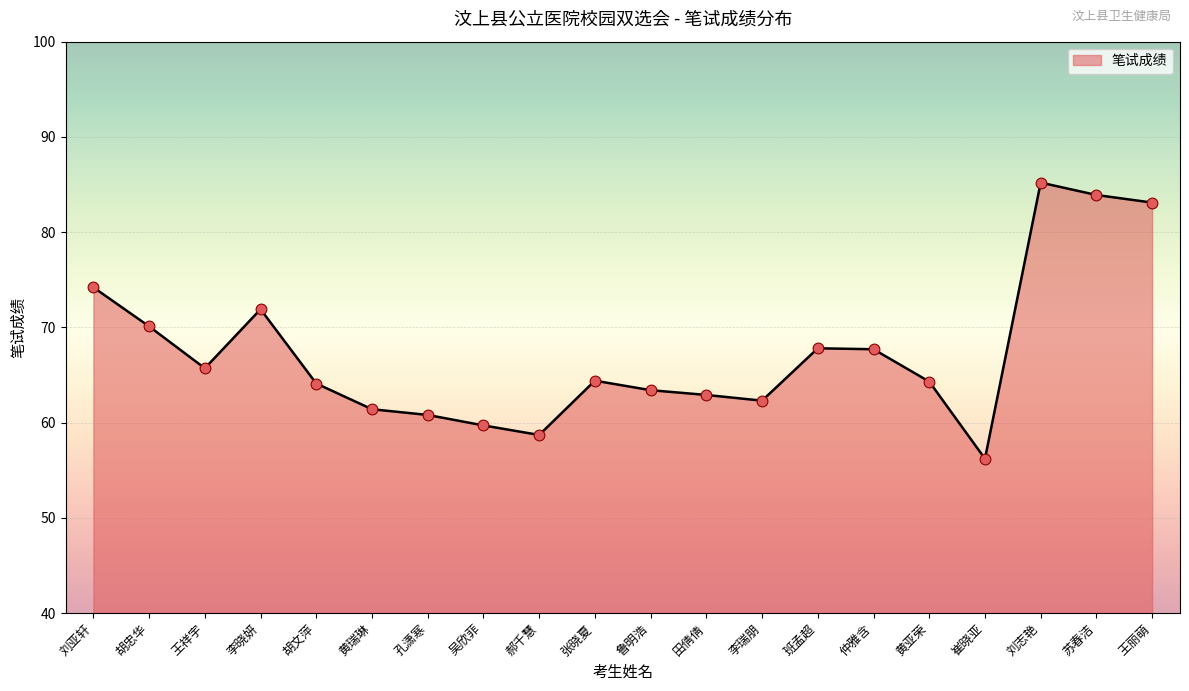

Which has a higher value, 苏春洁 or 刘亚轩?

苏春洁